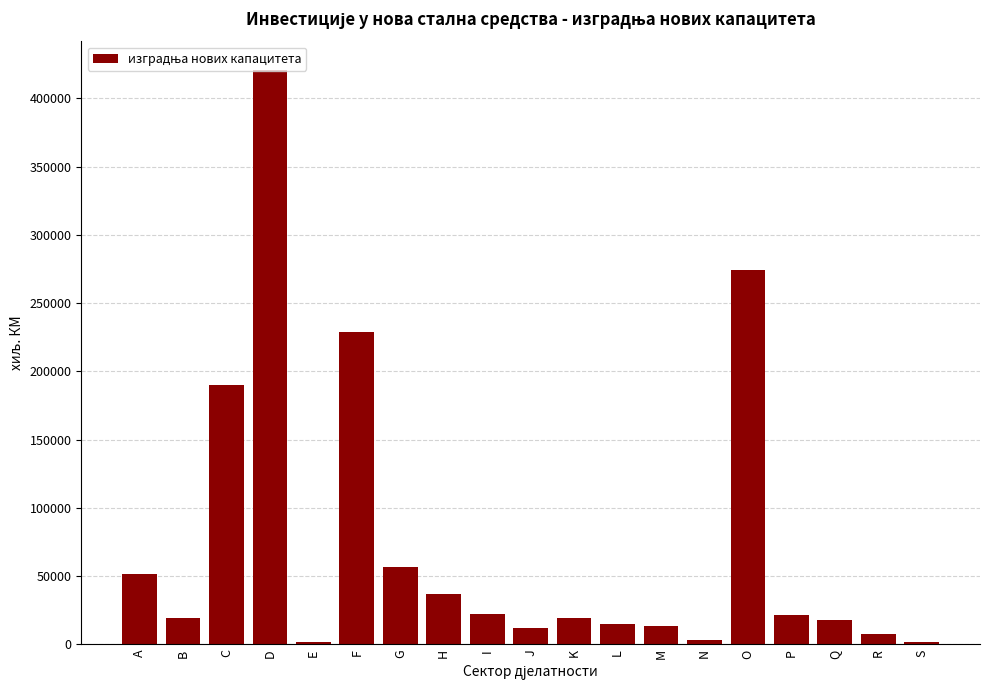

What is the sum of the values at H and M?

50471